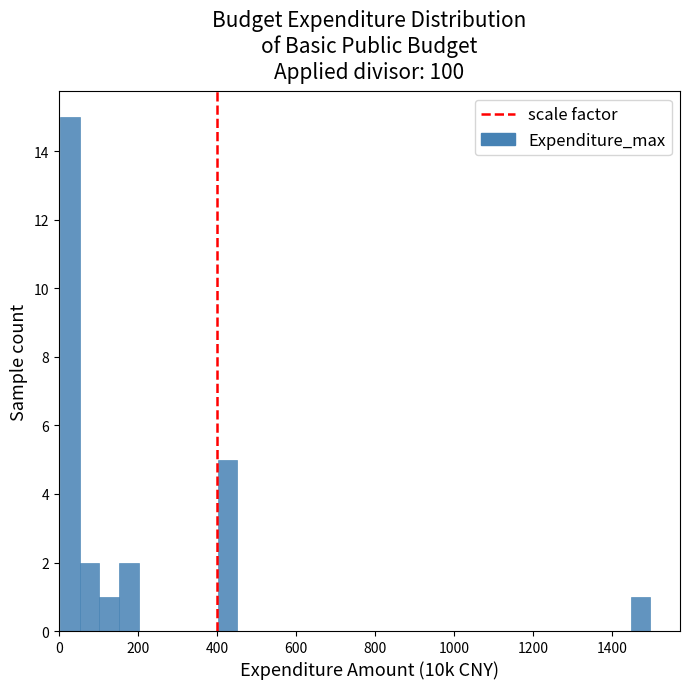

Around what value on the x-axis is the tallest bar? Give the approximate position of its centre, as read against the axis.

20